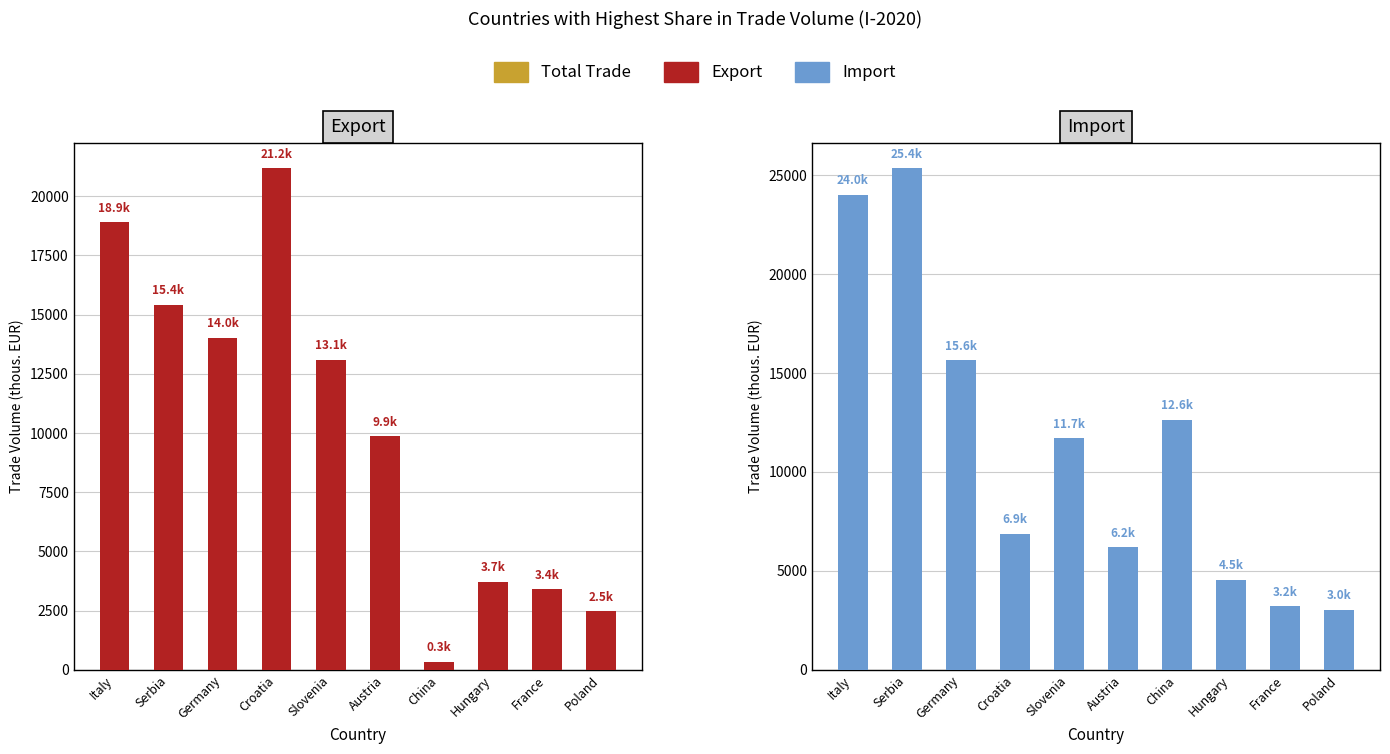

What is the sum of the Export values at Slovenia and Serbia?

28499.9